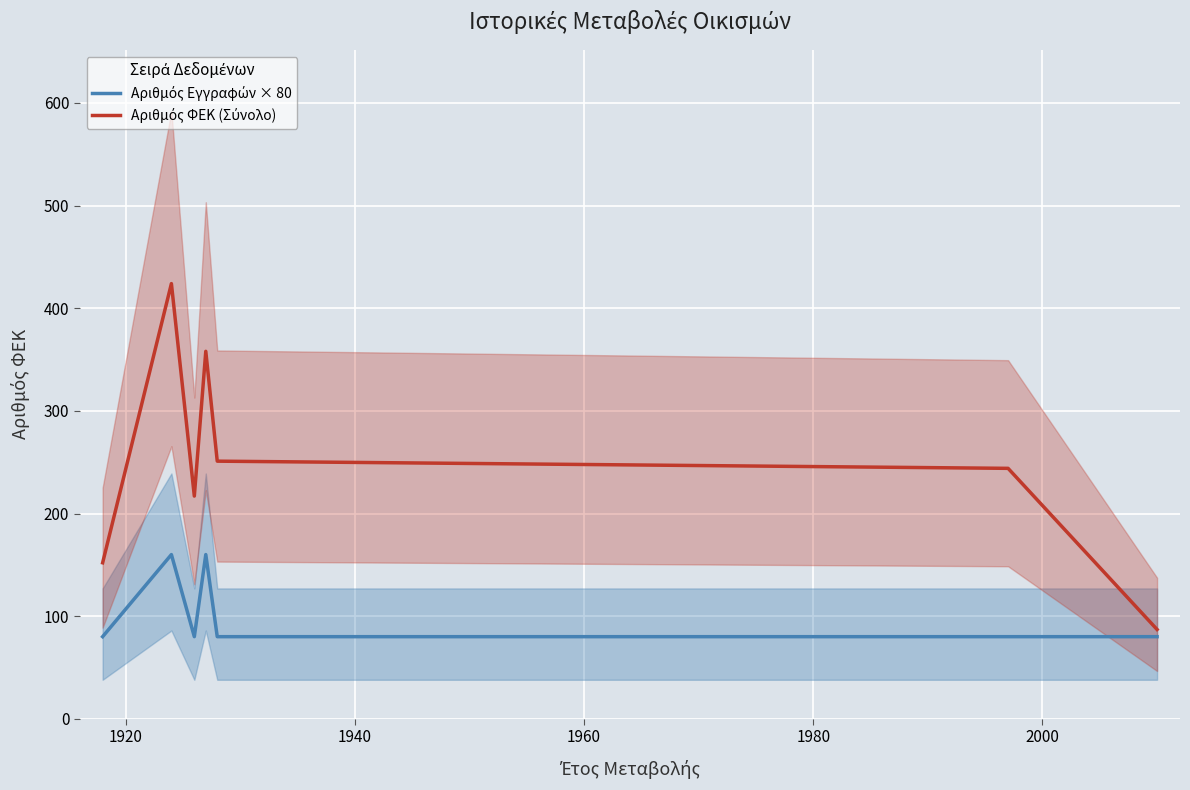

What is the total value across all series at 1980?

331